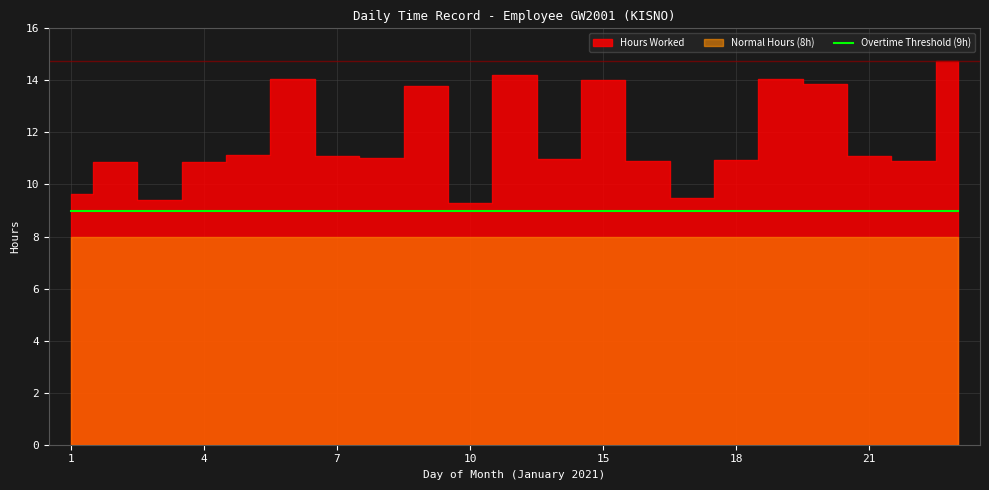

True or false: Hours Worked and Overtime Threshold cross at least once.

False